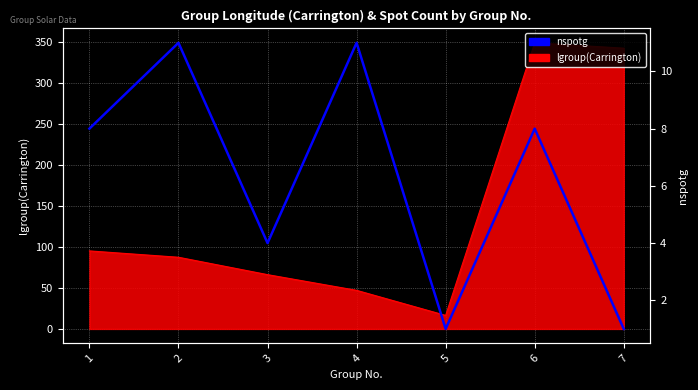

What is the sum of all values?

44